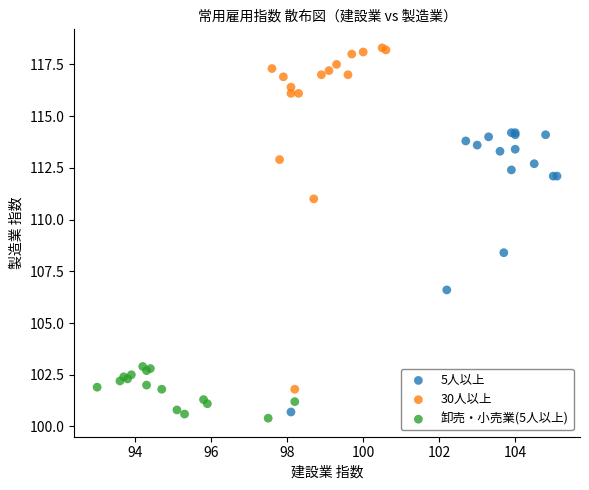

Which series contains the highest Y value?

30人以上